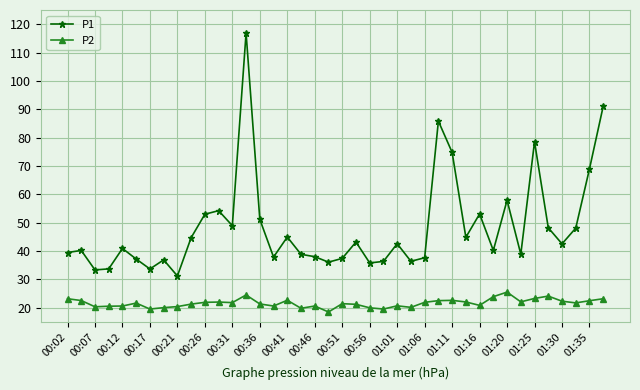

True or false: P1 and P2 intersect in this chart.

False